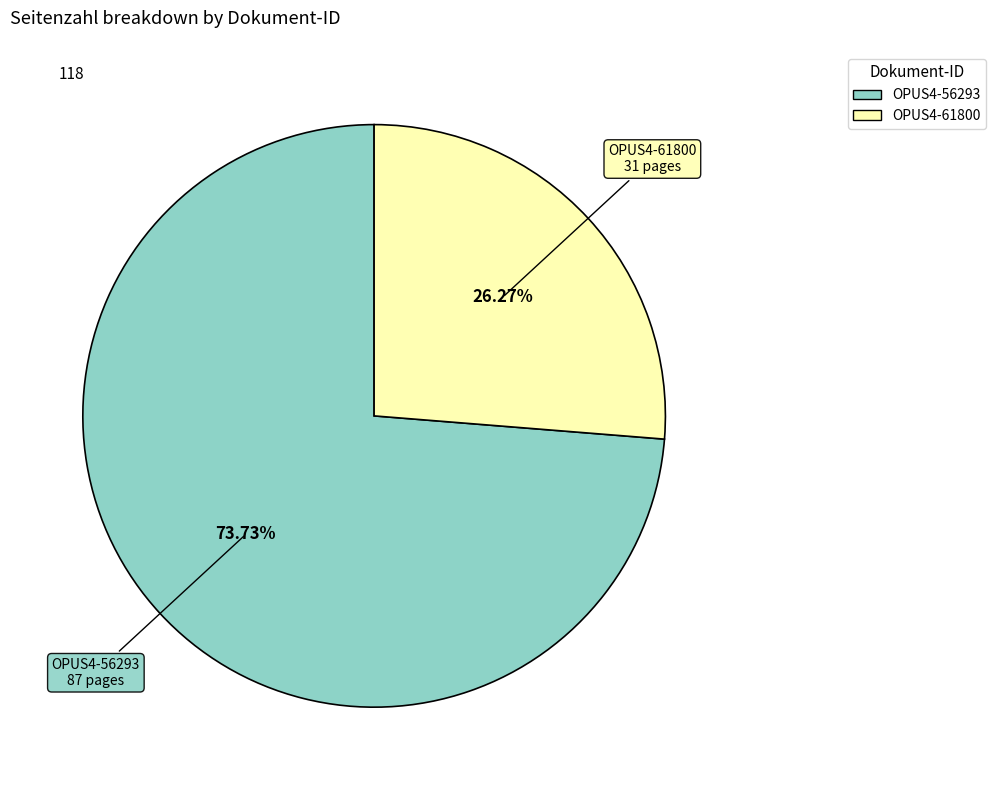

Between OPUS4-61800 and OPUS4-56293, which is larger?

OPUS4-56293